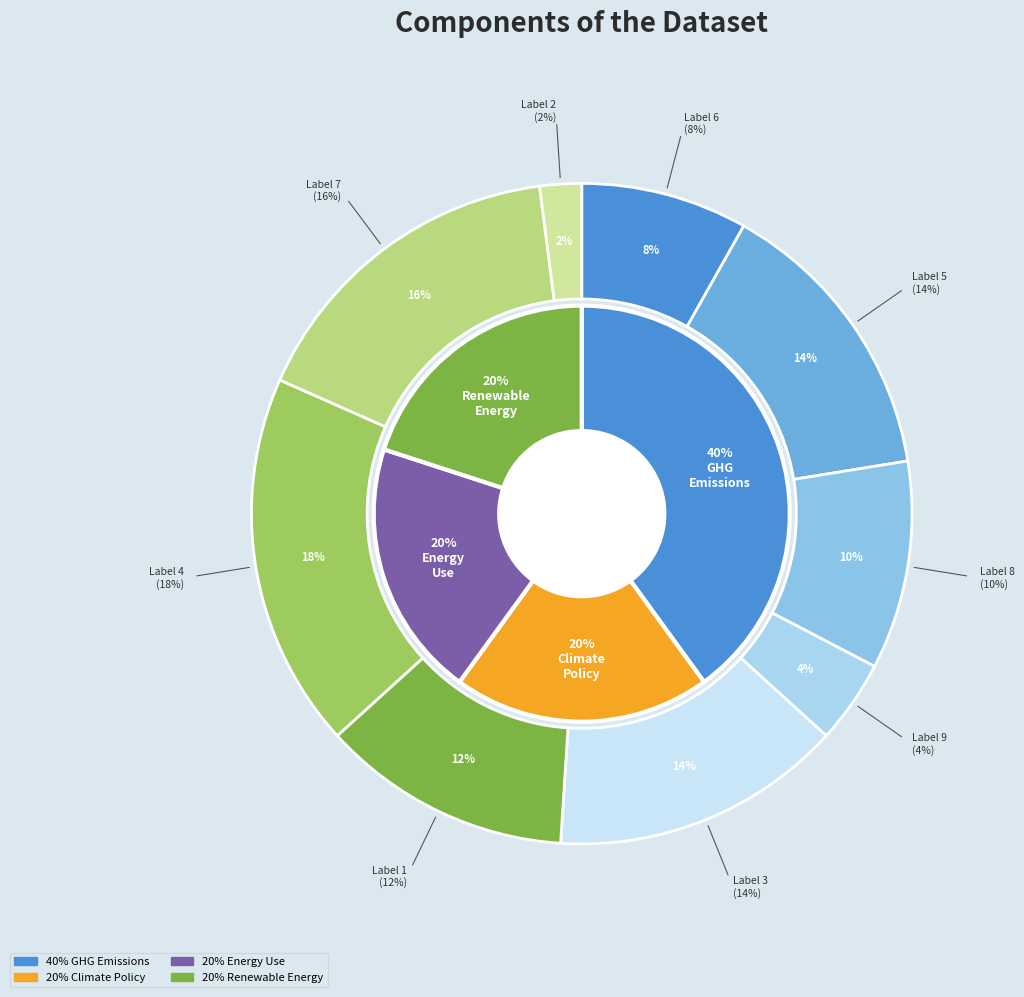

Count the number of slices in the pie.

9